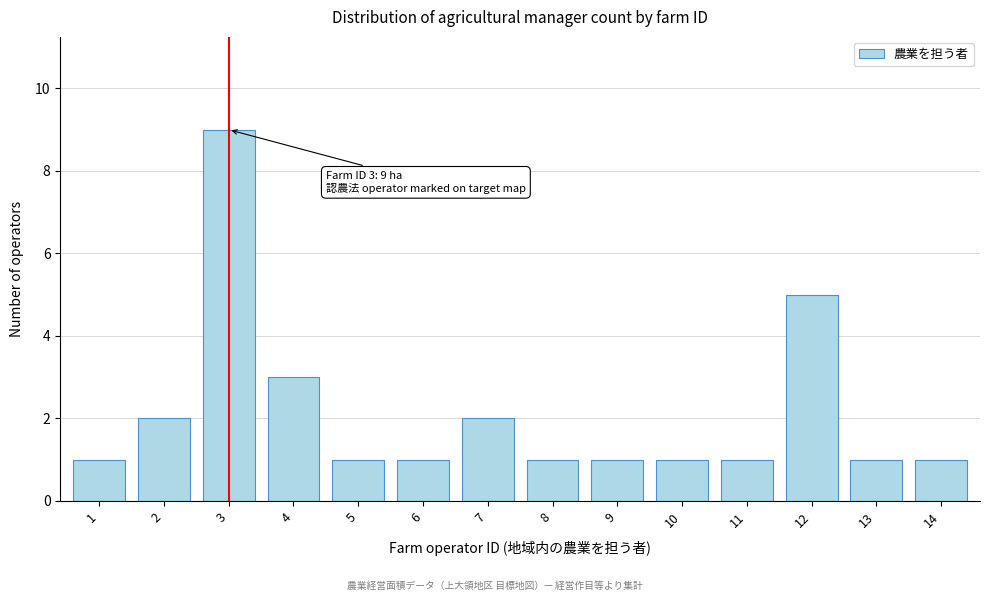

Reading right to left, extract all data points from this chart.

14=1	13=1	12=5	11=1	10=1	9=1	8=1	7=2	6=1	5=1	4=3	3=9	2=2	1=1